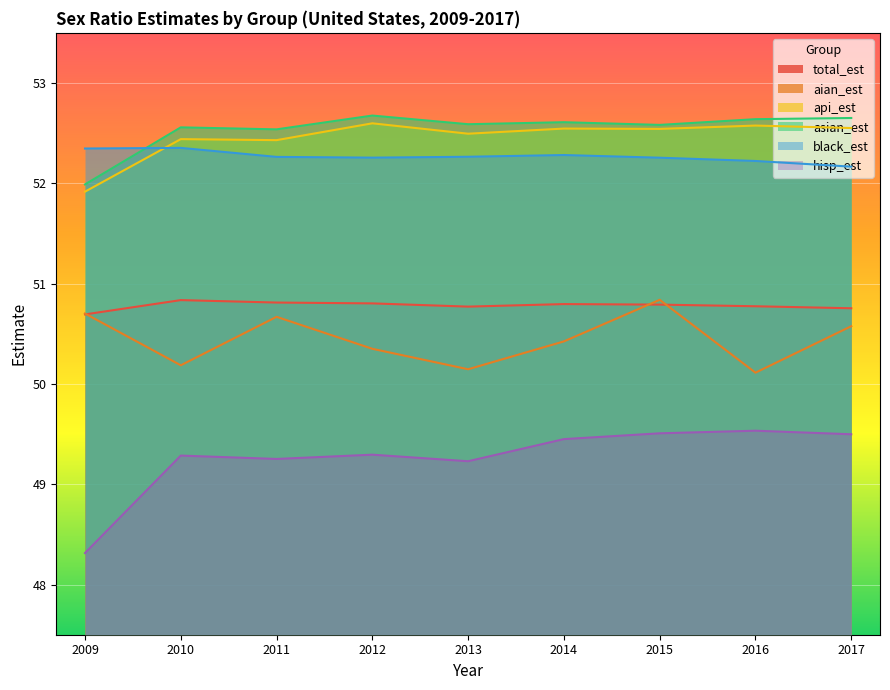

True or false: aian_est has a value of 87.6 at 2017.

False